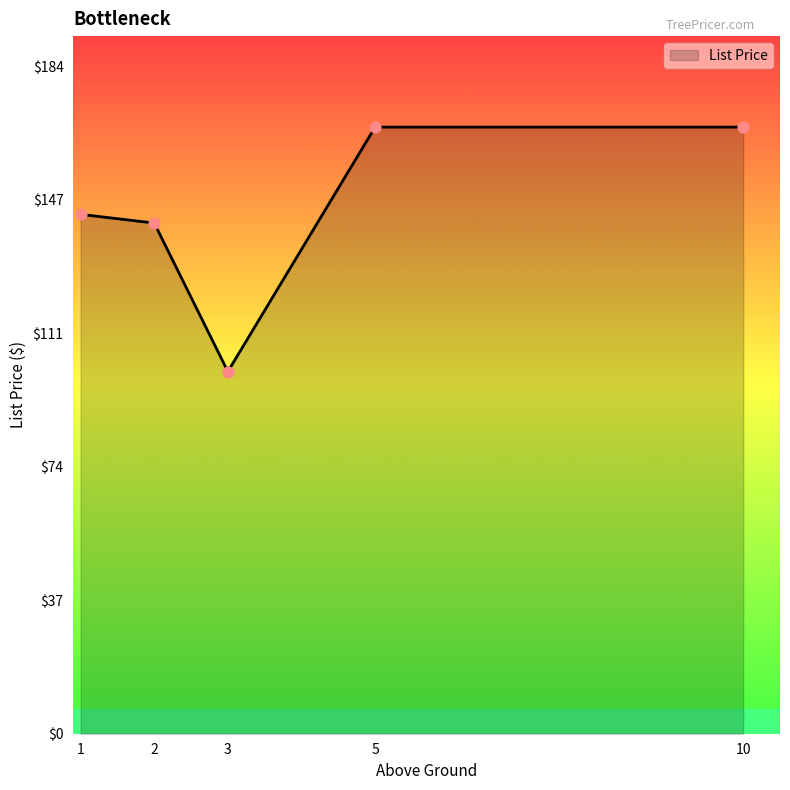

What is the change in value from 1 to 2?

-2.4